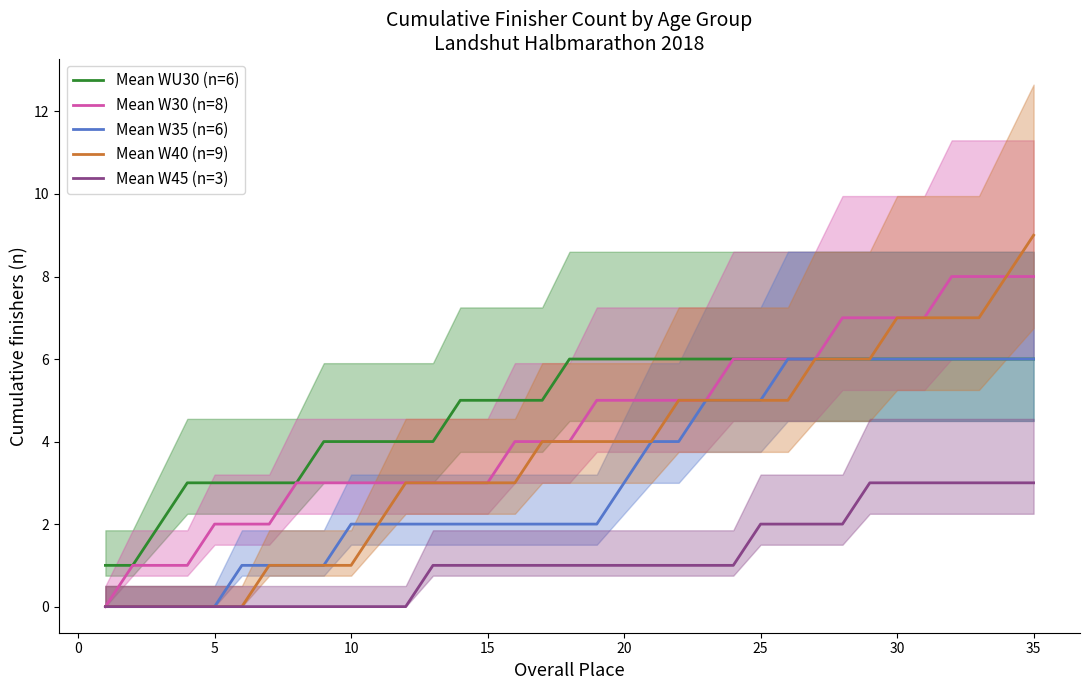

What is the difference between the second highest and minimum values in the Mean W40 (n=9) series?

8